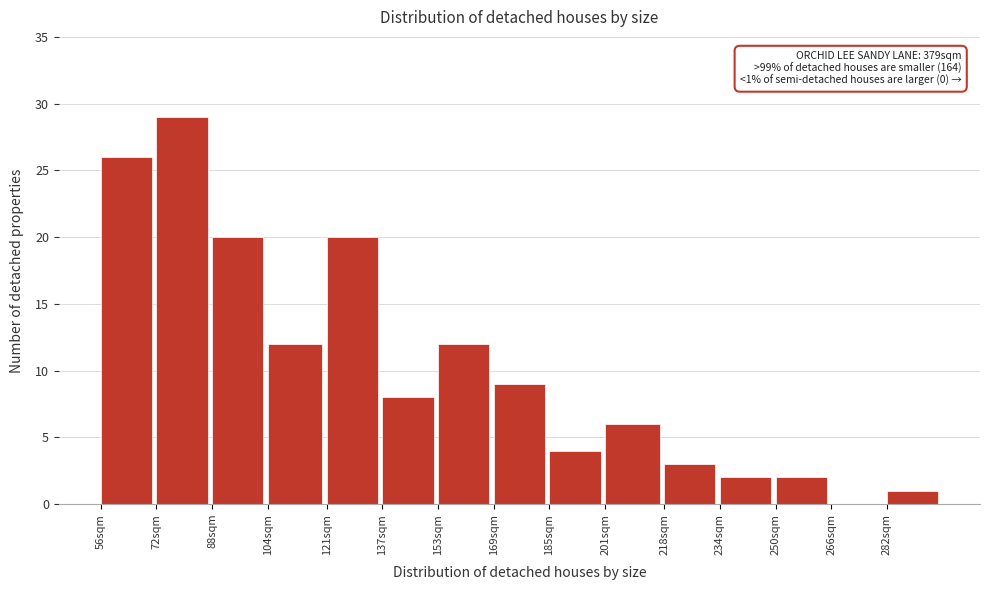

Reading left to right, extract all data points from this chart.

56sqm=26	72sqm=29	88sqm=20	104sqm=12	121sqm=20	137sqm=8	153sqm=12	169sqm=9	185sqm=4	201sqm=6	218sqm=3	234sqm=2	250sqm=2	266sqm=0	282sqm=1